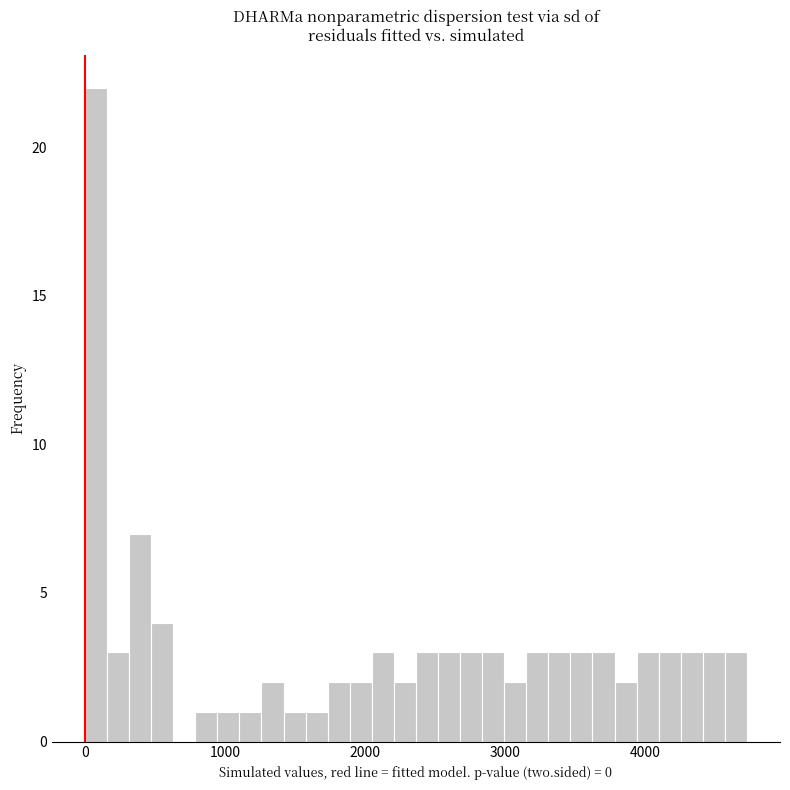

Read against the x-axis, roughly where is the centre of the tallest bar?

100